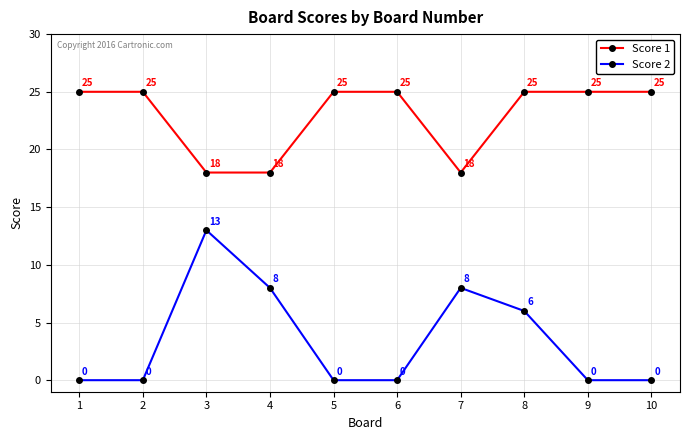

What is the average value of the Score 1 series?

23